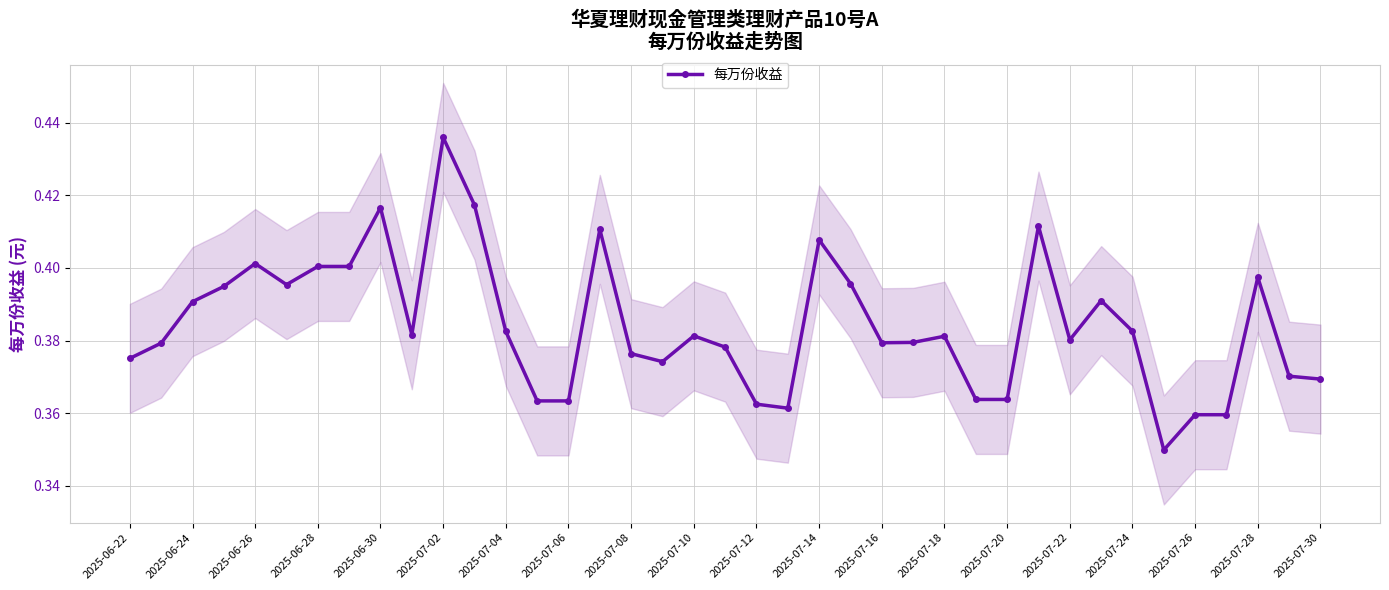

At which category does the chart reach its minimum across all series?

33